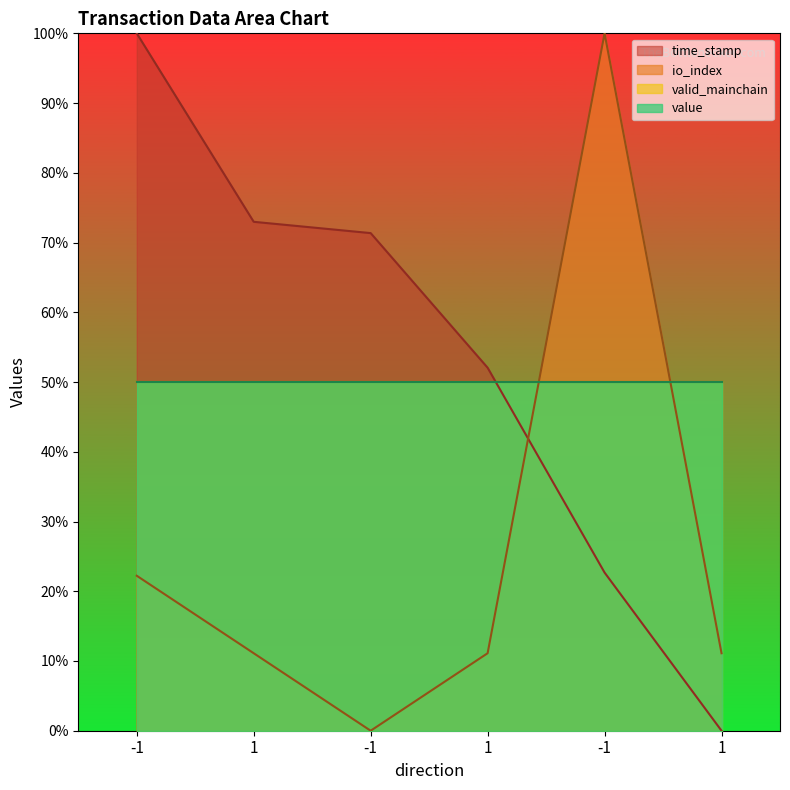

What is the total value across all series at -1?

122.2